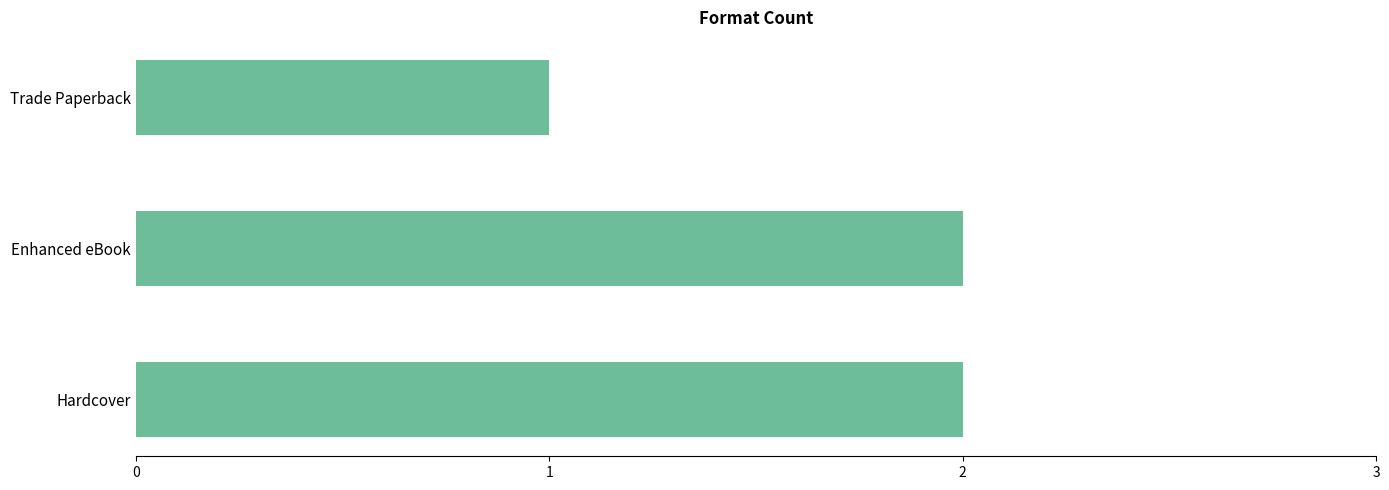

The value at Trade Paperback is 1. True or false?

True